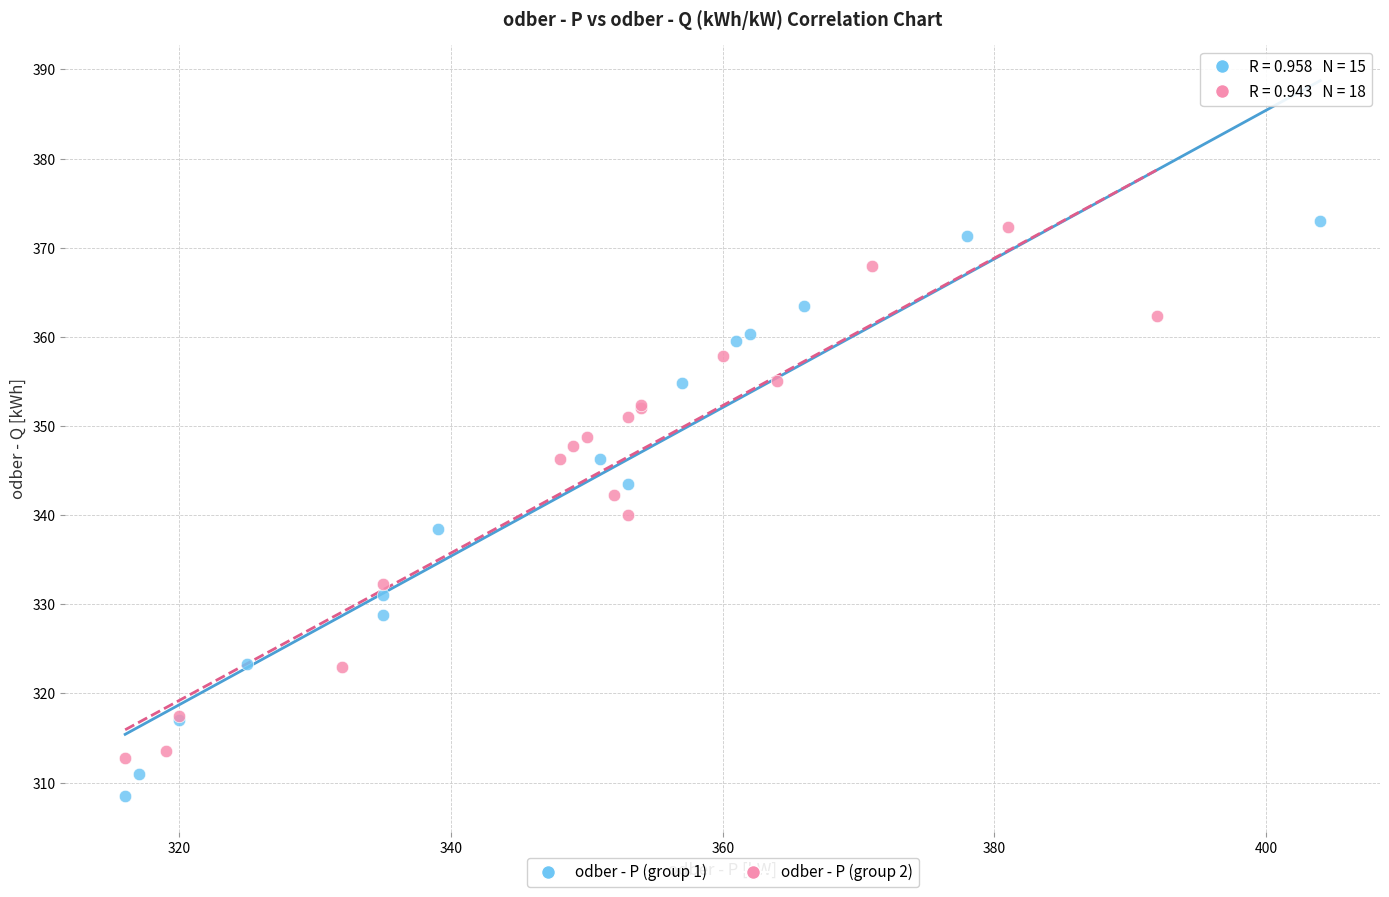

Which series contains the lowest Y value?

odber - P (group 1)